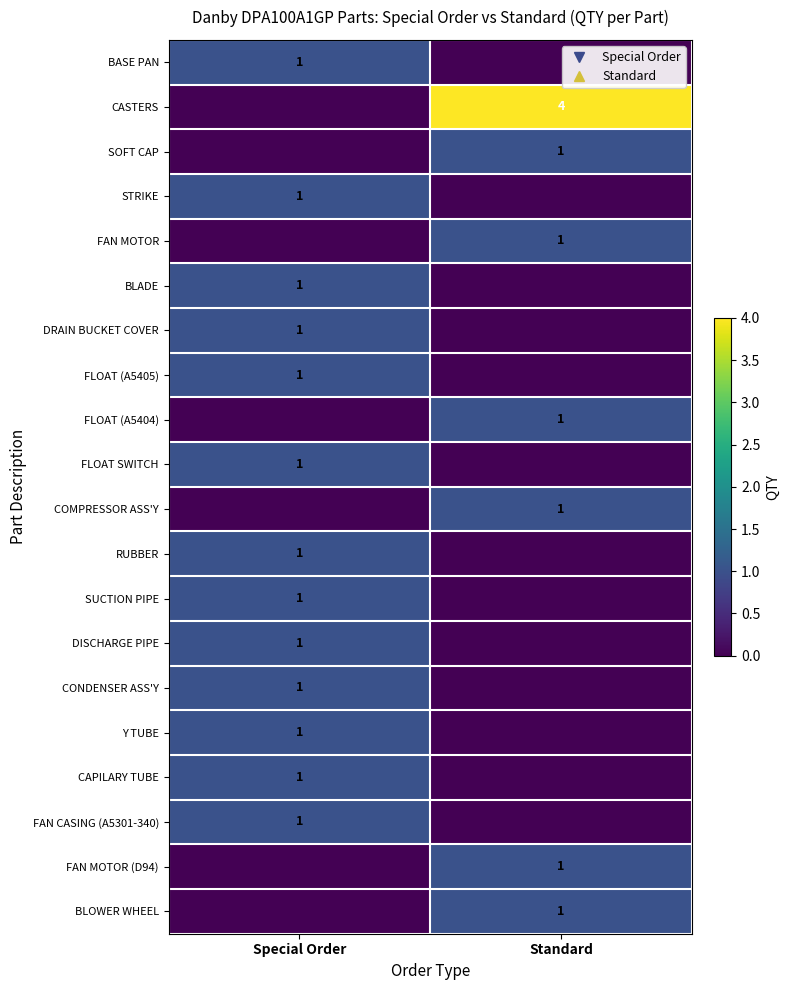

The SOFT CAP series shows 1 at Standard. True or false?

True